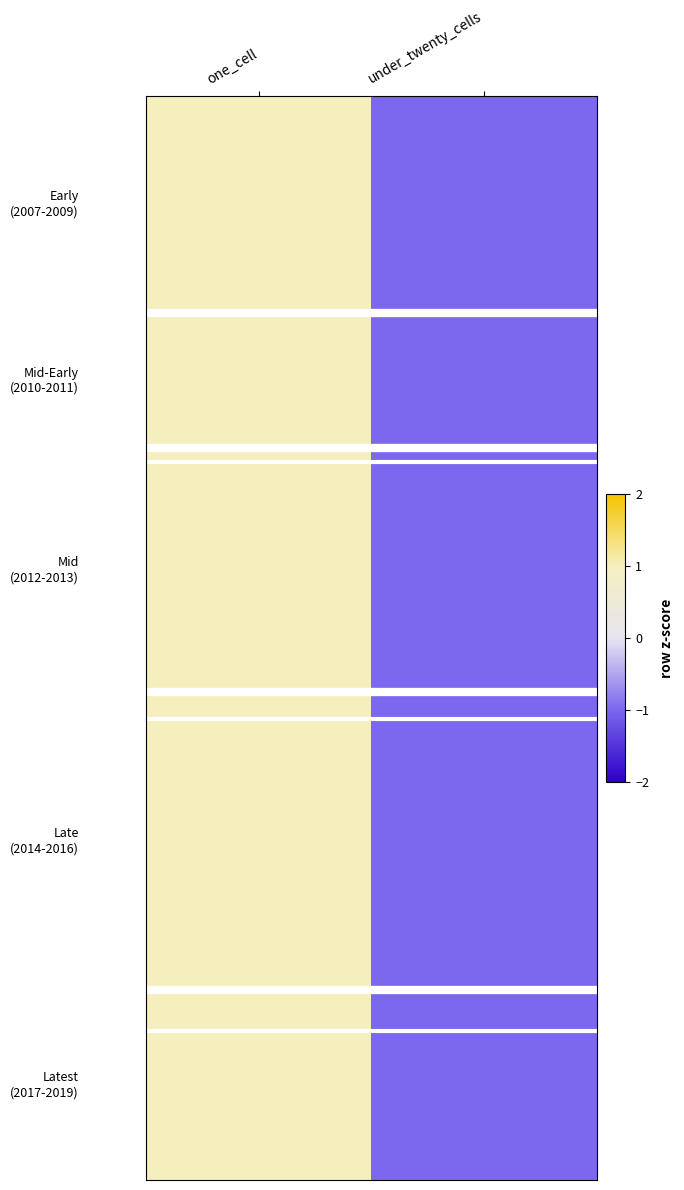

At which category is the sum across all series the highest?

one_cell